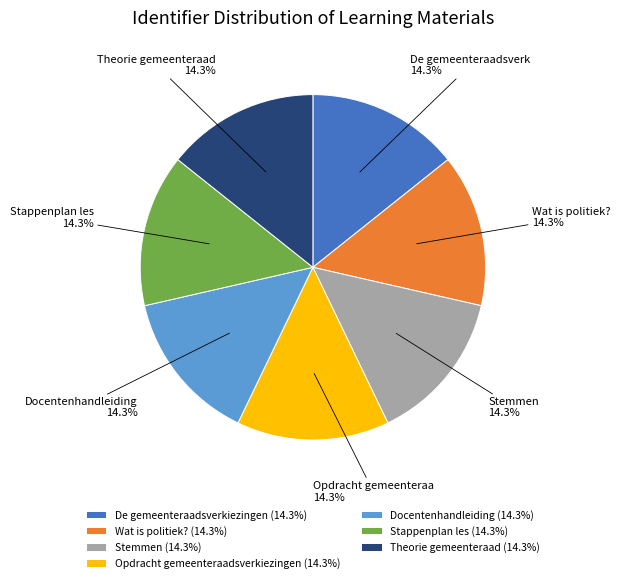

What is the total percentage of Stemmen (14.3%) and Wat is politiek? (14.3%)?

28.6%